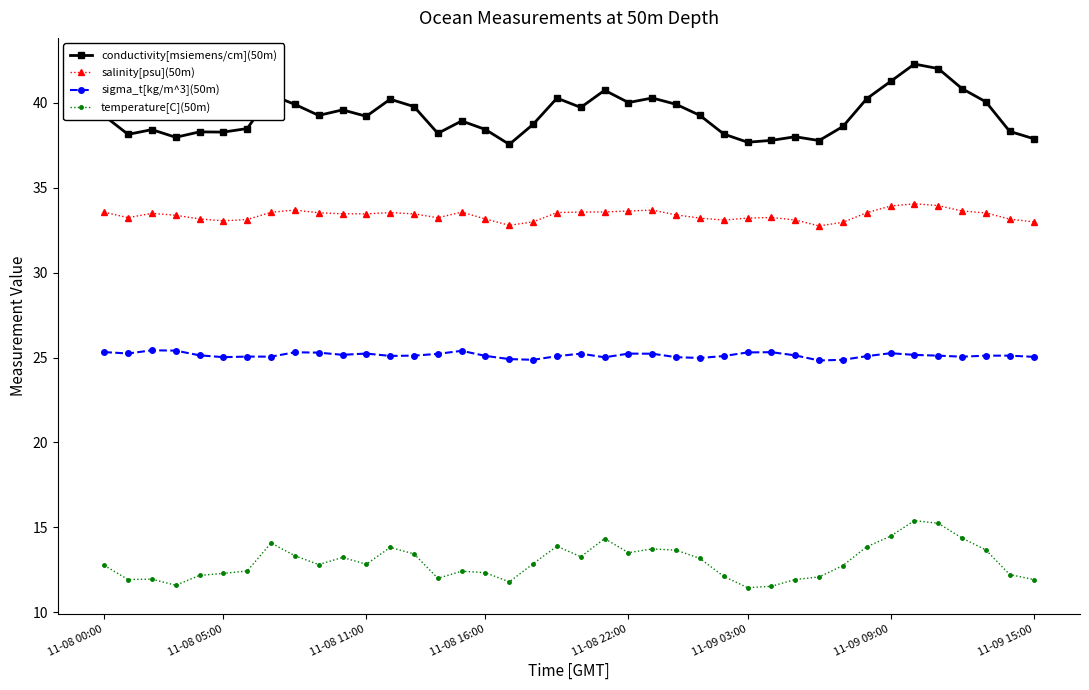

True or false: temperature[C](50m) has more than 2 interior local peaks.

True